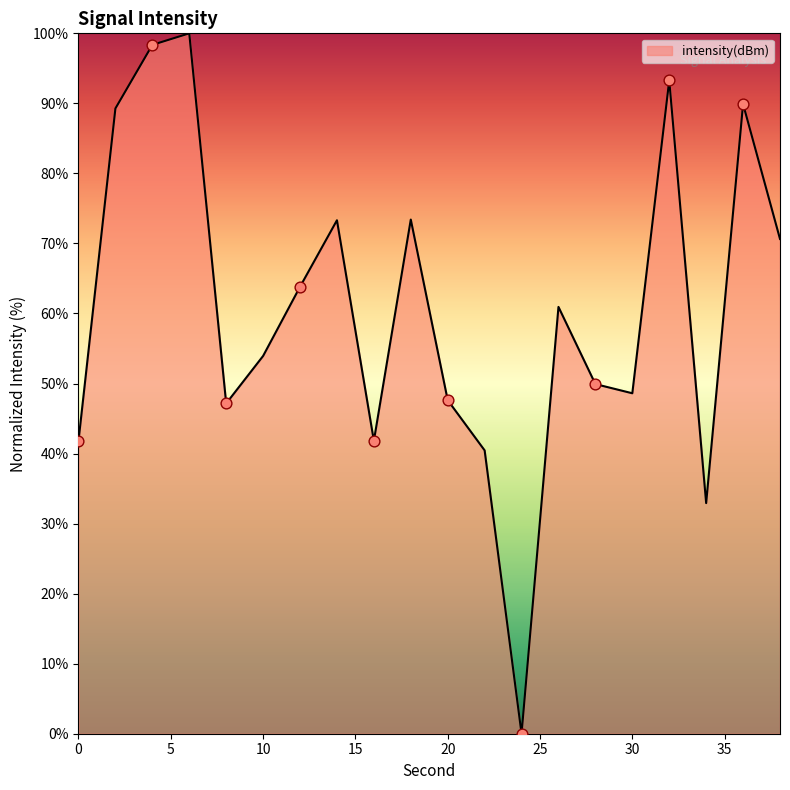

What is the greatest value displayed?

100.0